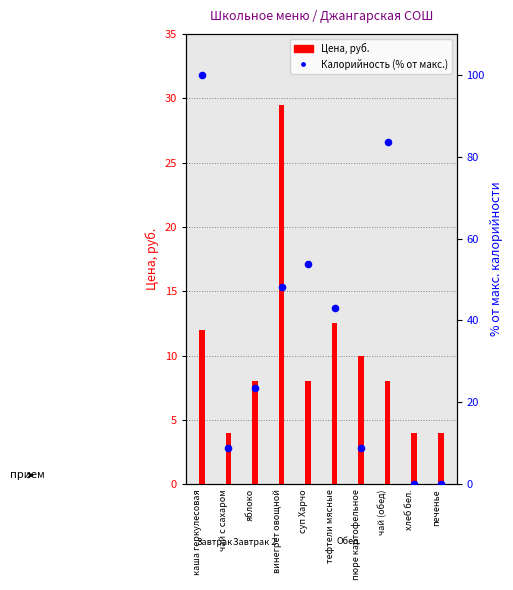

Which series contains the highest Y value?

Калорийность (% от макс.)